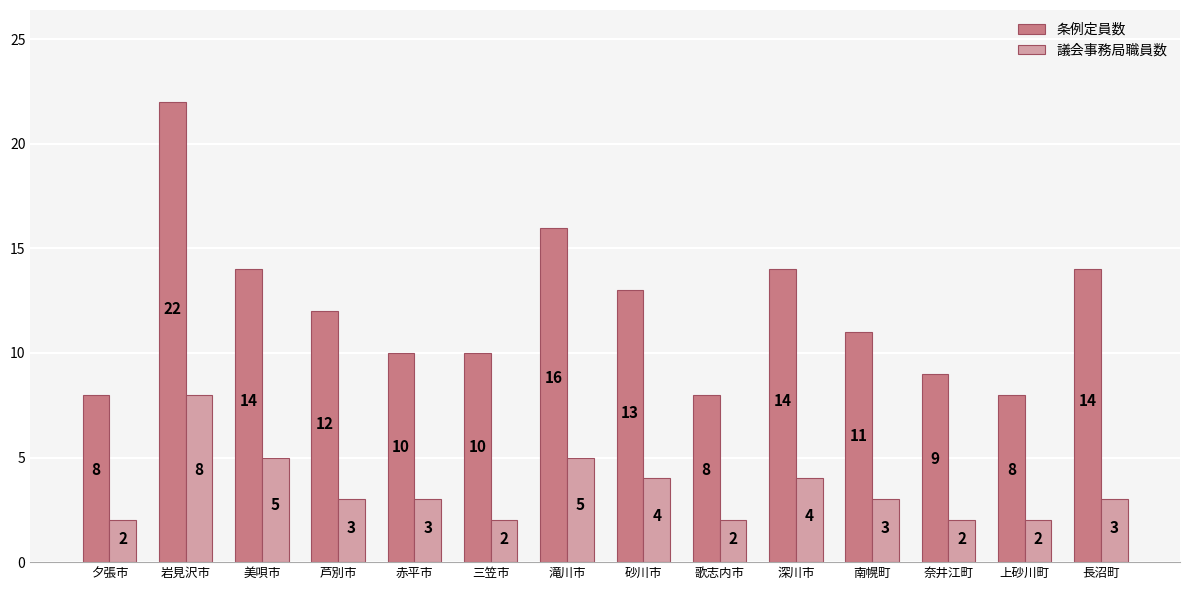

What is the maximum value shown in the chart?

22